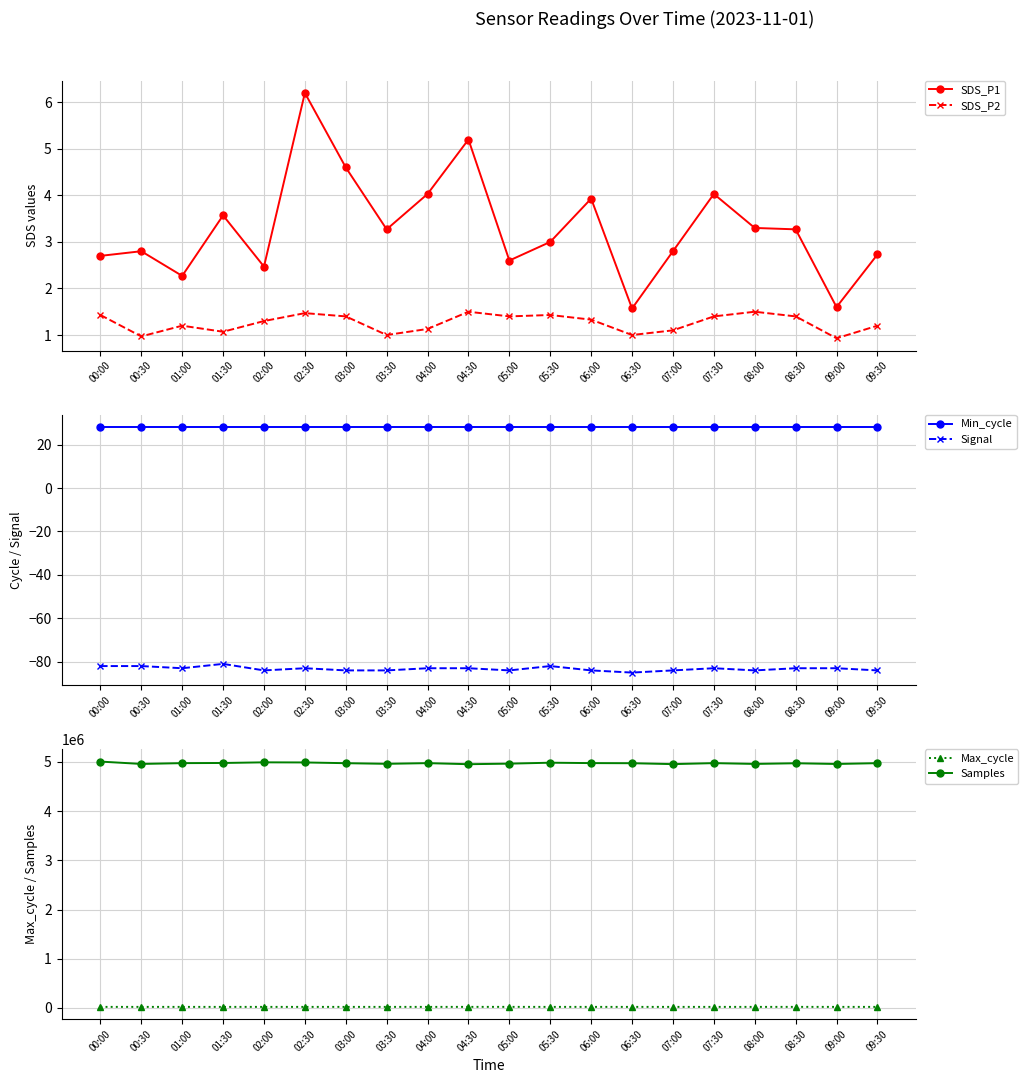

At which category does SDS_P1 reach its first local valley?

01:00